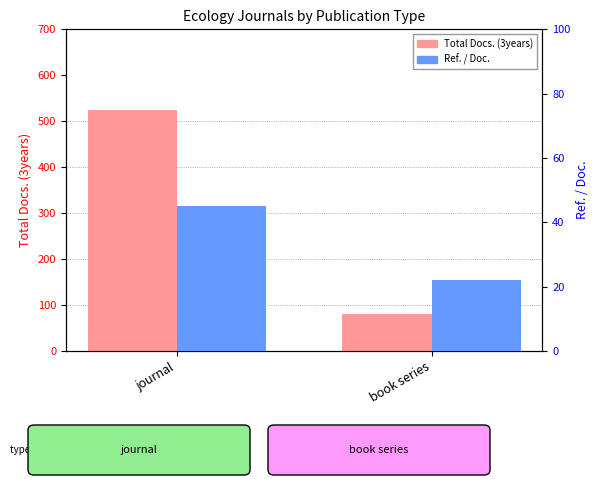

Is the value of Total Docs. (3years) at journal greater than the value of Ref. / Doc. at journal?

Yes